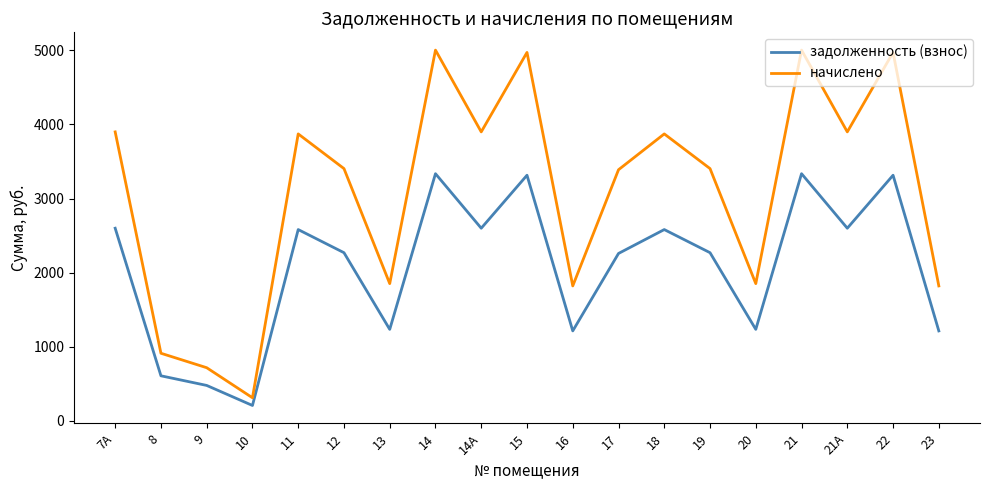

True or false: задолженность (взнос) and начислено cross at least once.

False